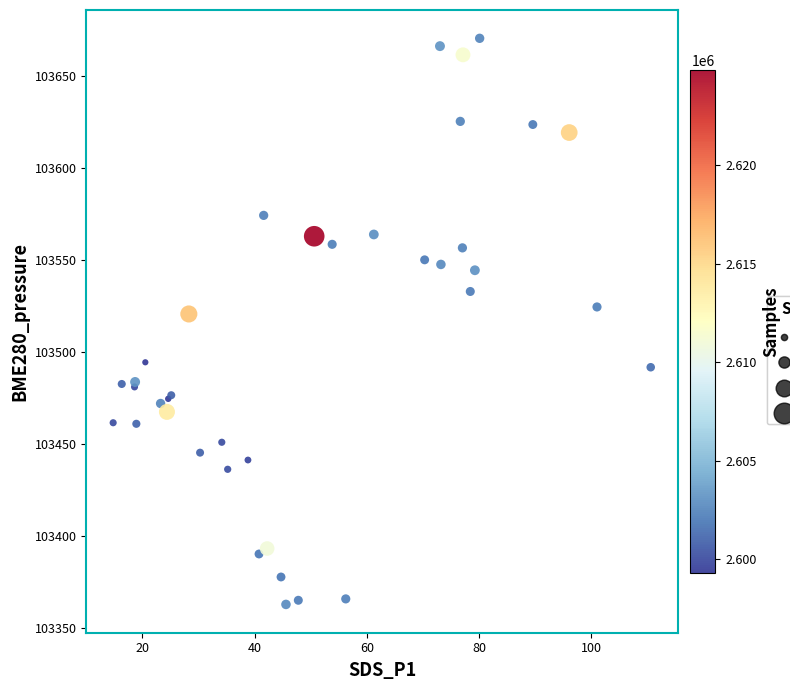

What Y value in the scatter plot is closest to 103516?

103520.7